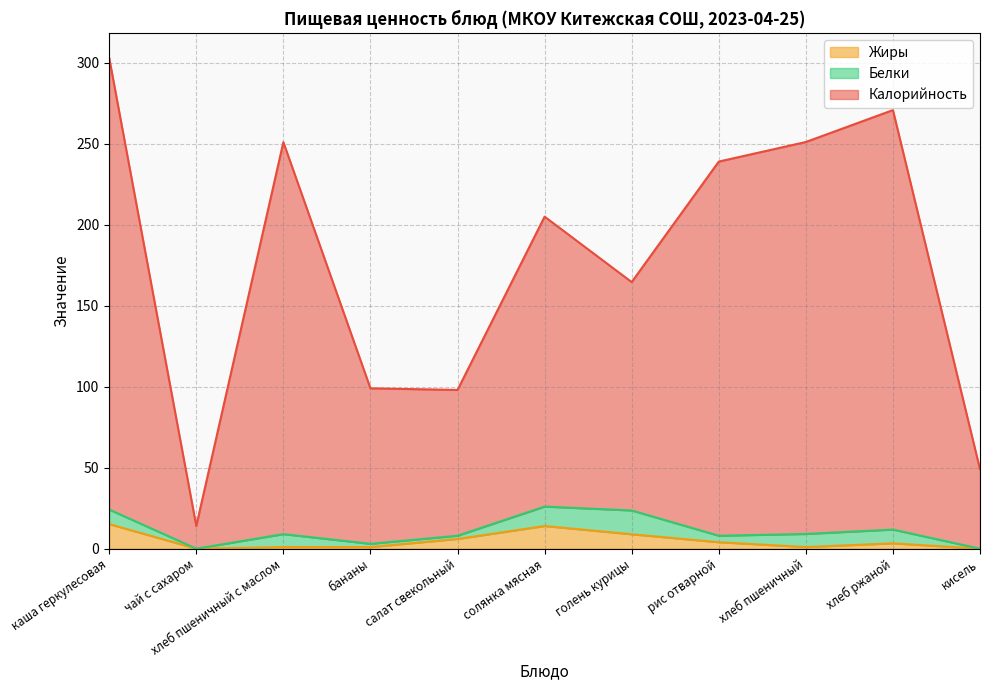

The value of Калорийность at солянка мясная is 83.6. True or false?

False